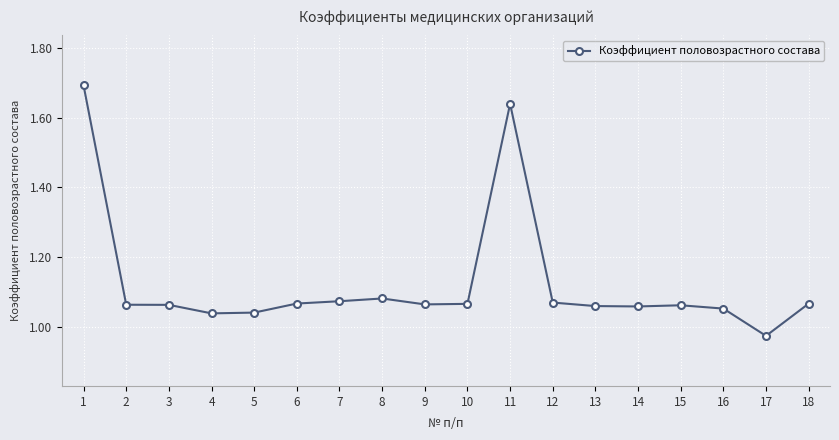

True or false: there are more than 0 points higher than both neighbors.

True